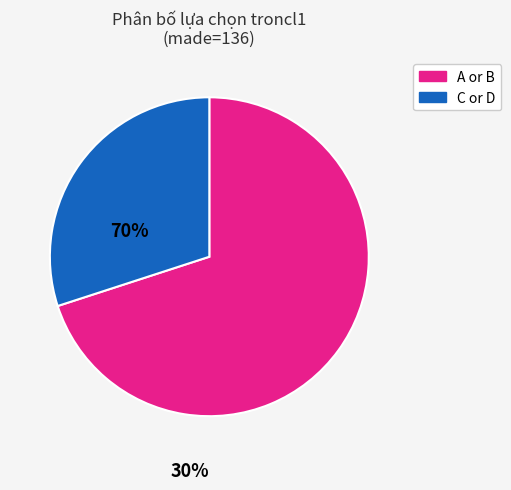

Does any single category account for the majority?

Yes